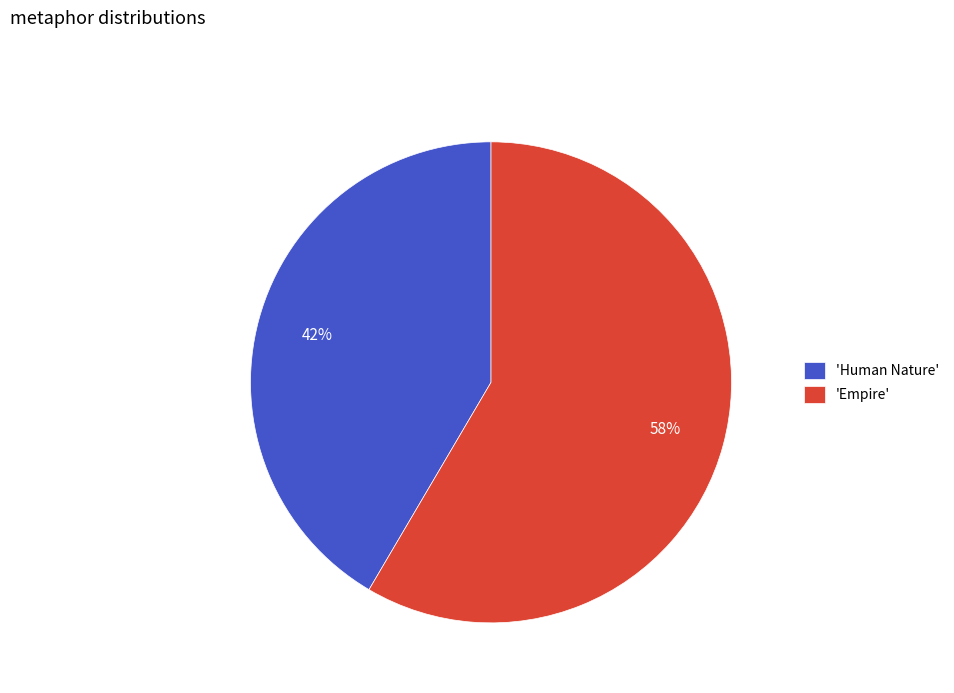

Does any single category account for the majority?

Yes